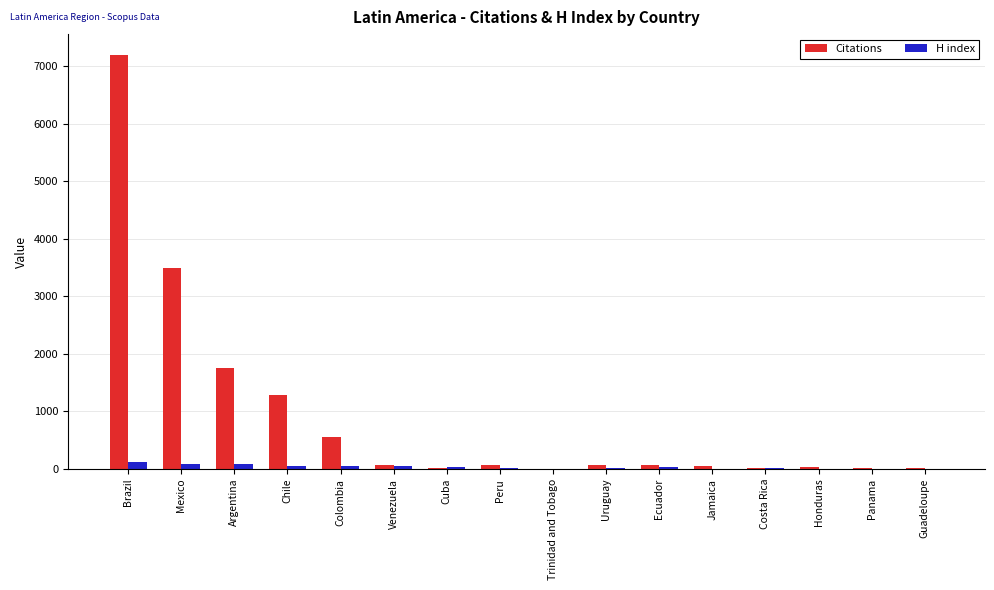

Is it true that Citations equals 1280 at Chile?

True